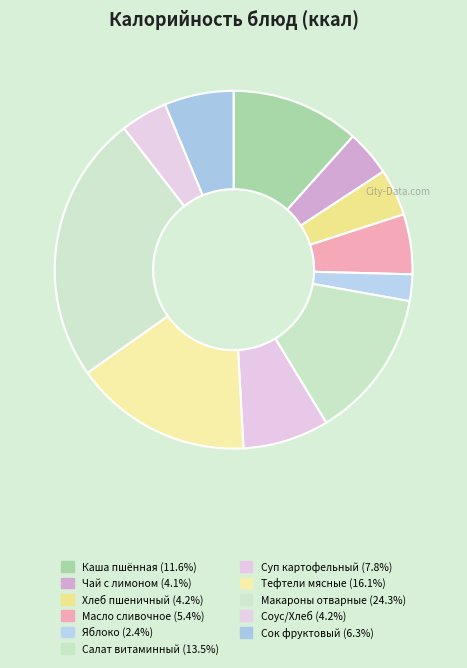

Count the number of slices in the pie.

11